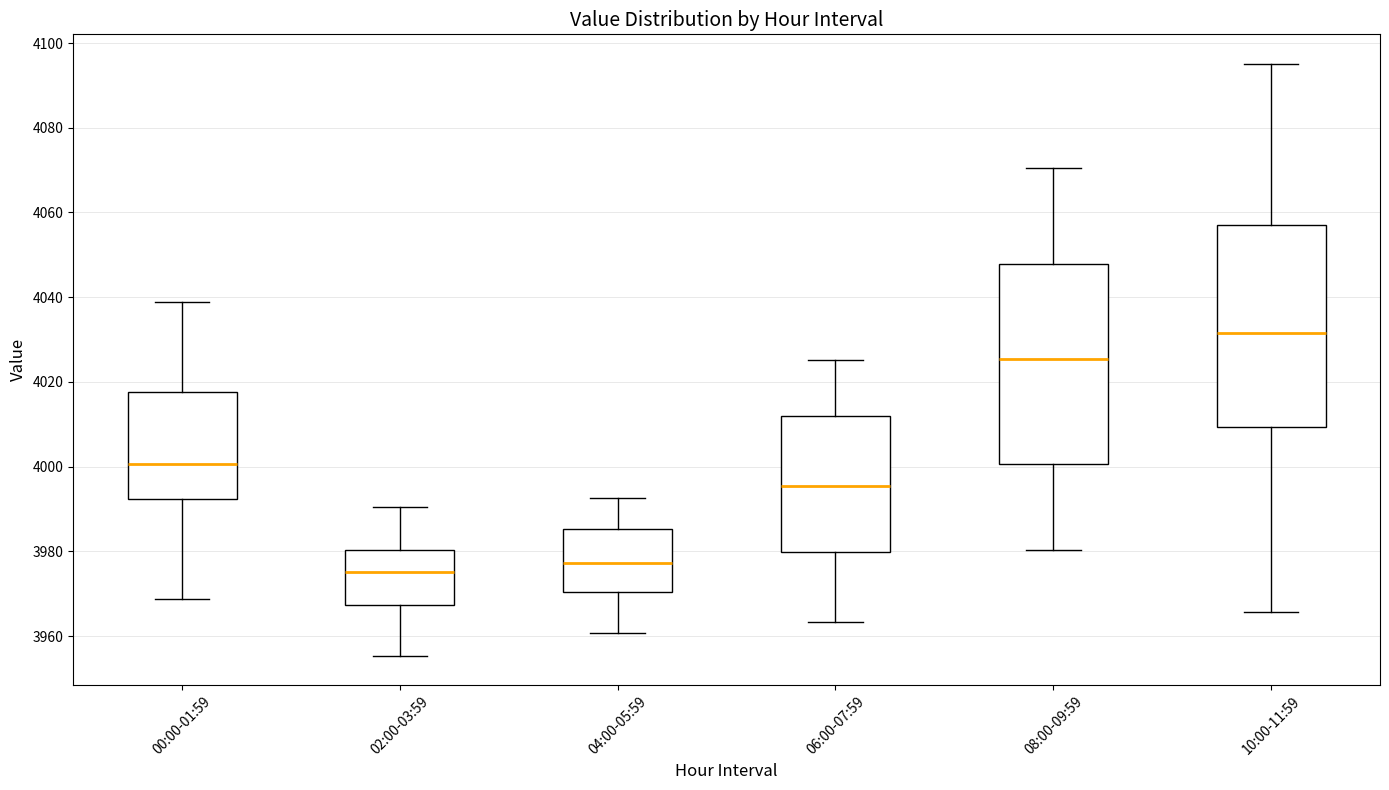

Reading left to right, read every box against the y-axis: the position of its median line, the range the box covers, and the ends of its whiskers. The values are not printed on the chart, so give them approximately, as read against the axis.

00:00-01:59: median 4000, box 3992 to 4018, whiskers 3968 to 4038
02:00-03:59: median 3976, box 3968 to 3980, whiskers 3956 to 3990
04:00-05:59: median 3978, box 3970 to 3986, whiskers 3960 to 3992
06:00-07:59: median 3996, box 3980 to 4012, whiskers 3964 to 4026
08:00-09:59: median 4026, box 4000 to 4048, whiskers 3980 to 4070
10:00-11:59: median 4032, box 4010 to 4056, whiskers 3966 to 4096